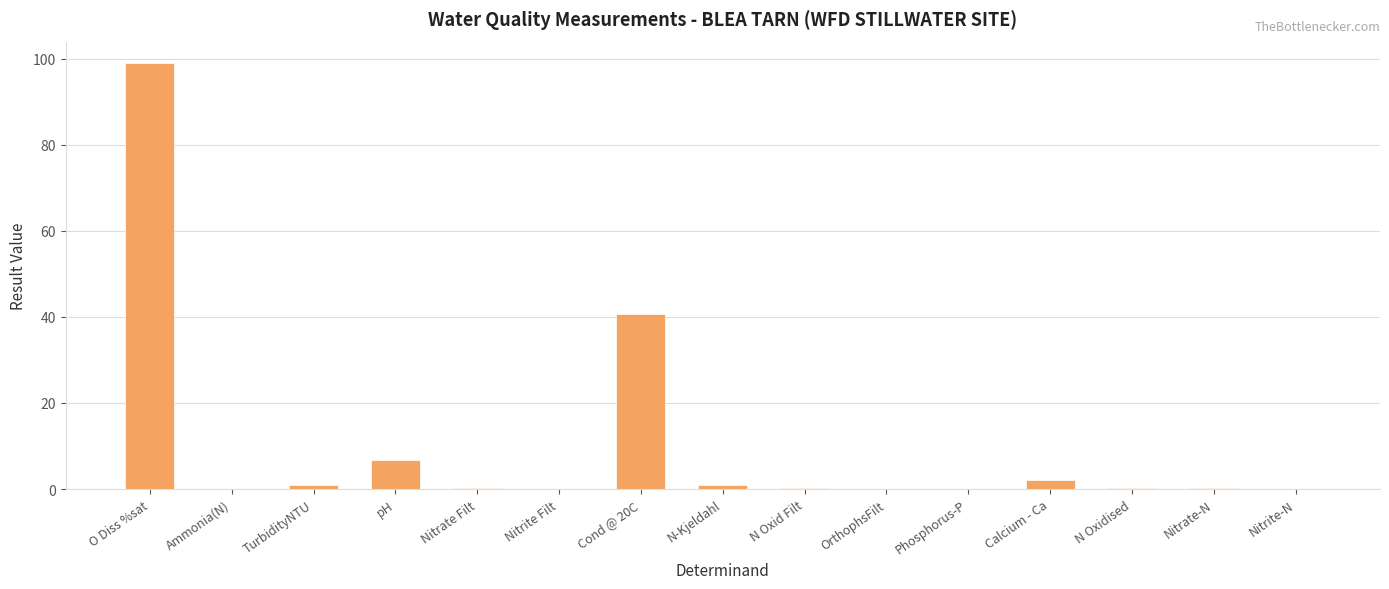

The value at Calcium - Ca is 2.2. True or false?

True